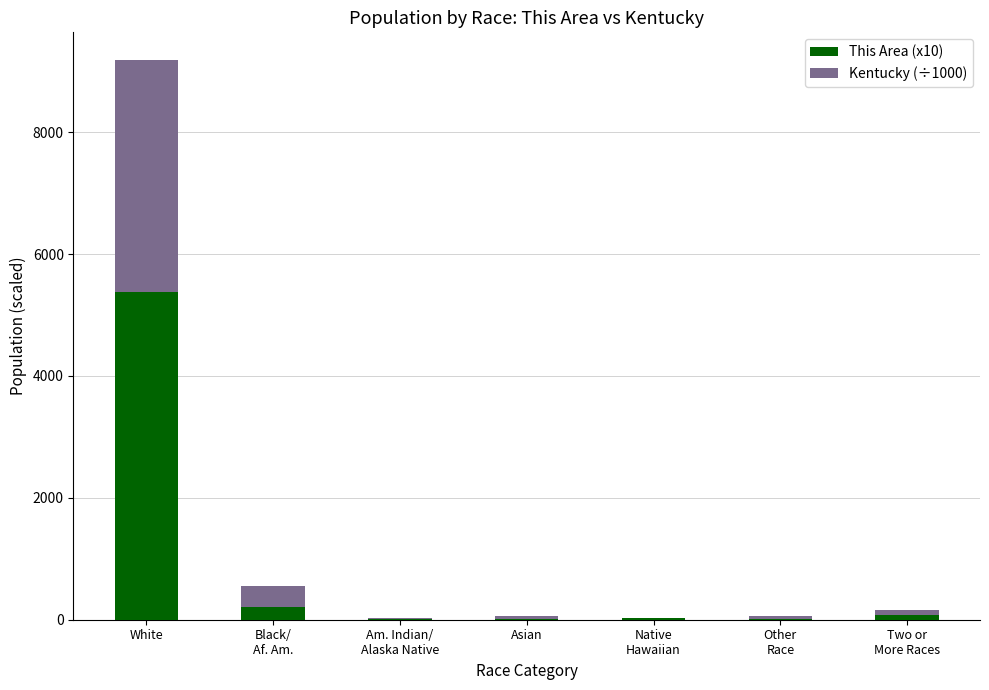

Does the chart contain stacked bars?

Yes